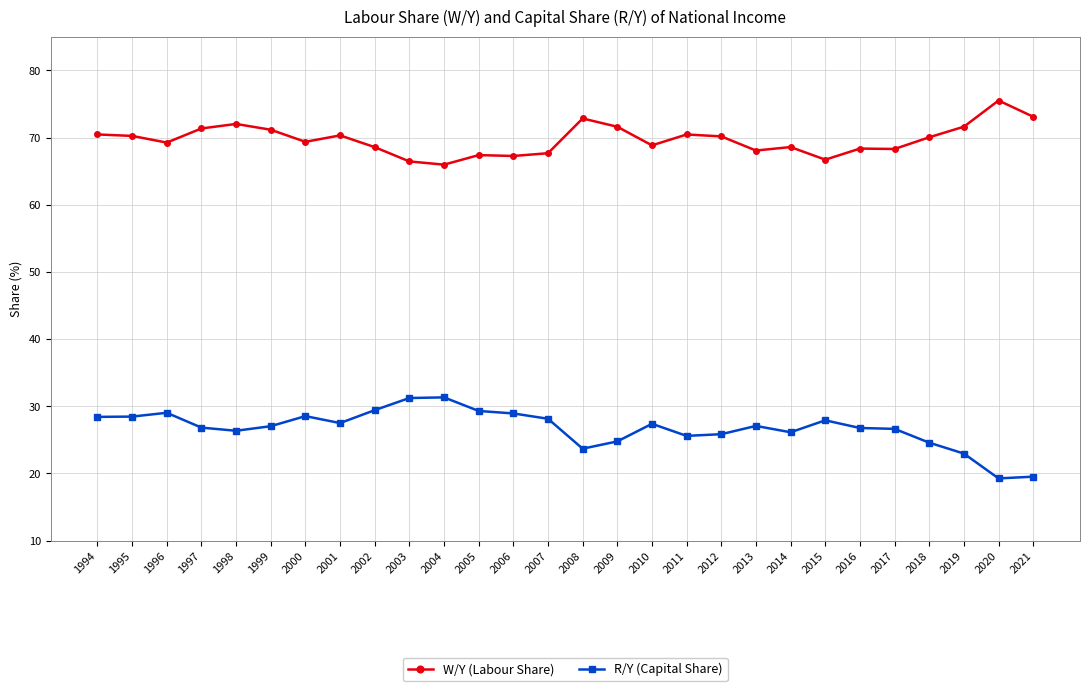

Which series has the widest spread of values?

R/Y (Capital Share)